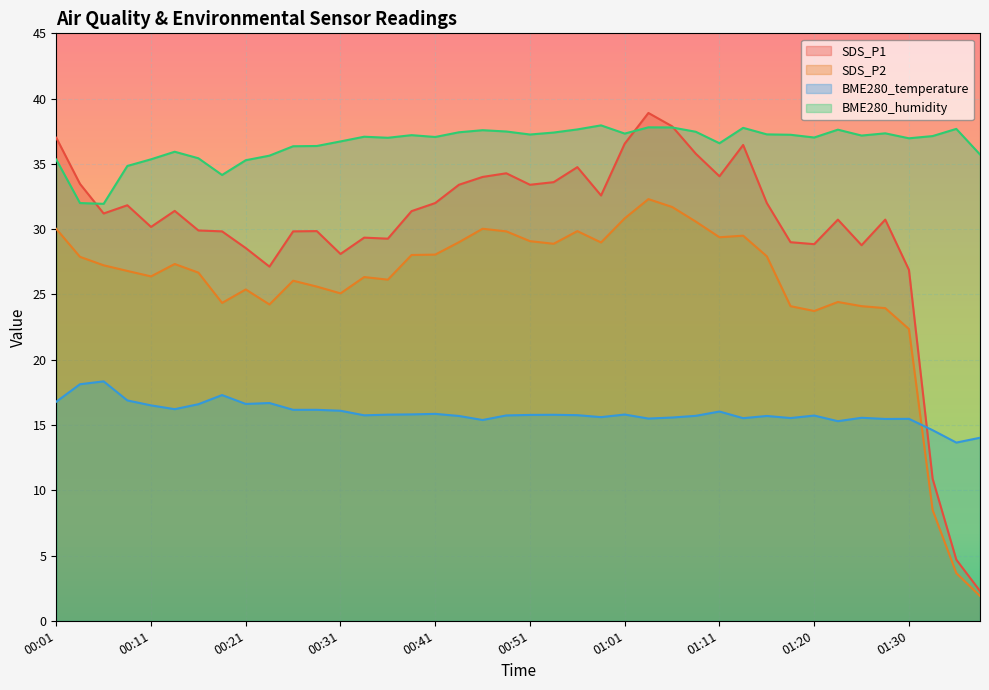

What is the label of the 21st point from the left?

00:51